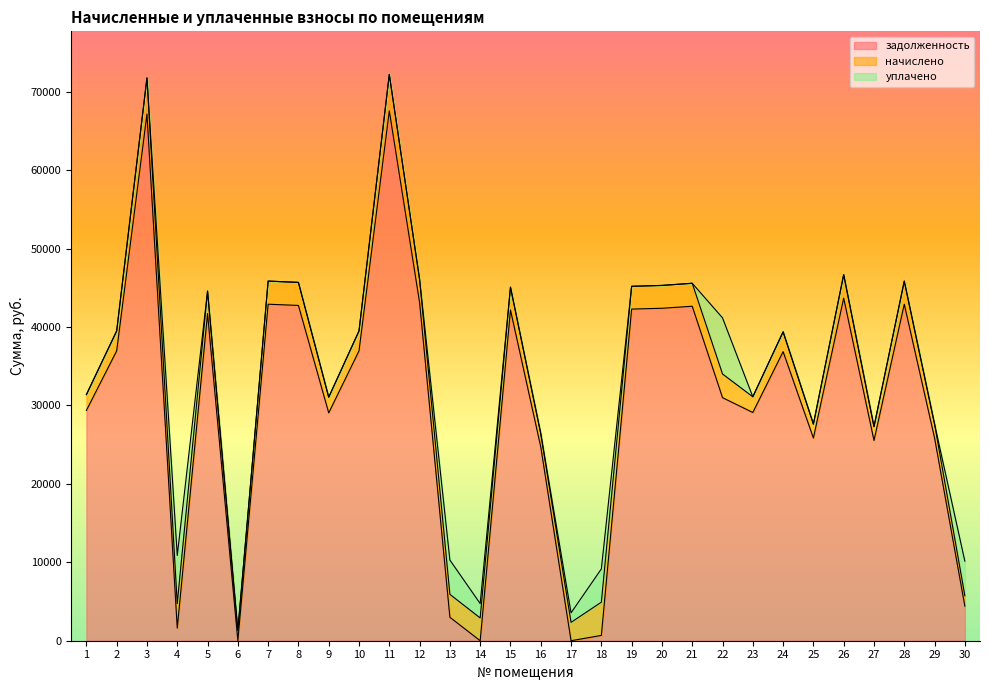

Reading left to right, what are all the values shown in this chart?

задолженность: 1=29370.1	2=36971.3	3=67168.8	4=1607.8	5=41728.5	6=0.0	7=42917.6	8=42762.7	9=29060.0	10=36971.3	11=67582.5	12=43124.6	13=2992.5	14=0.0	15=42180.2	16=24716.3	17=0.0	18=678.2	19=42297.1	20=42400.6	21=42659.2	22=30999.6	23=29111.6	24=36867.8	25=25854.0	26=43693.3	27=25543.8	28=42917.6	29=25854.0	30=4412.7
начислено: 1=2017.6	2=2539.7	3=4614.1	4=3129.3	5=2866.4	6=1314.2	7=2948.2	8=2937.5	9=1996.2	10=2539.7	11=4642.4	12=2962.4	13=2923.3	14=2905.6	15=2916.2	16=1697.9	17=2340.8	18=4241.1	19=2905.6	20=2912.6	21=2930.4	22=3019.2	23=1999.8	24=2532.6	25=1776.0	26=3001.4	27=1754.7	28=2948.2	29=1776.0	30=1321.3
уплачено: 1=0.0	2=0.0	3=0.0	4=6133.8	5=0.0	6=0.0	7=0.0	8=0.0	9=0.0	10=0.0	11=0.0	12=0.0	13=4374.0	14=1832.0	15=0.0	16=0.0	17=1218.0	18=4241.1	19=0.0	20=0.0	21=0.0	22=7158.2	23=0.0	24=0.0	25=0.0	26=0.0	27=0.0	28=0.0	29=0.0	30=4412.7